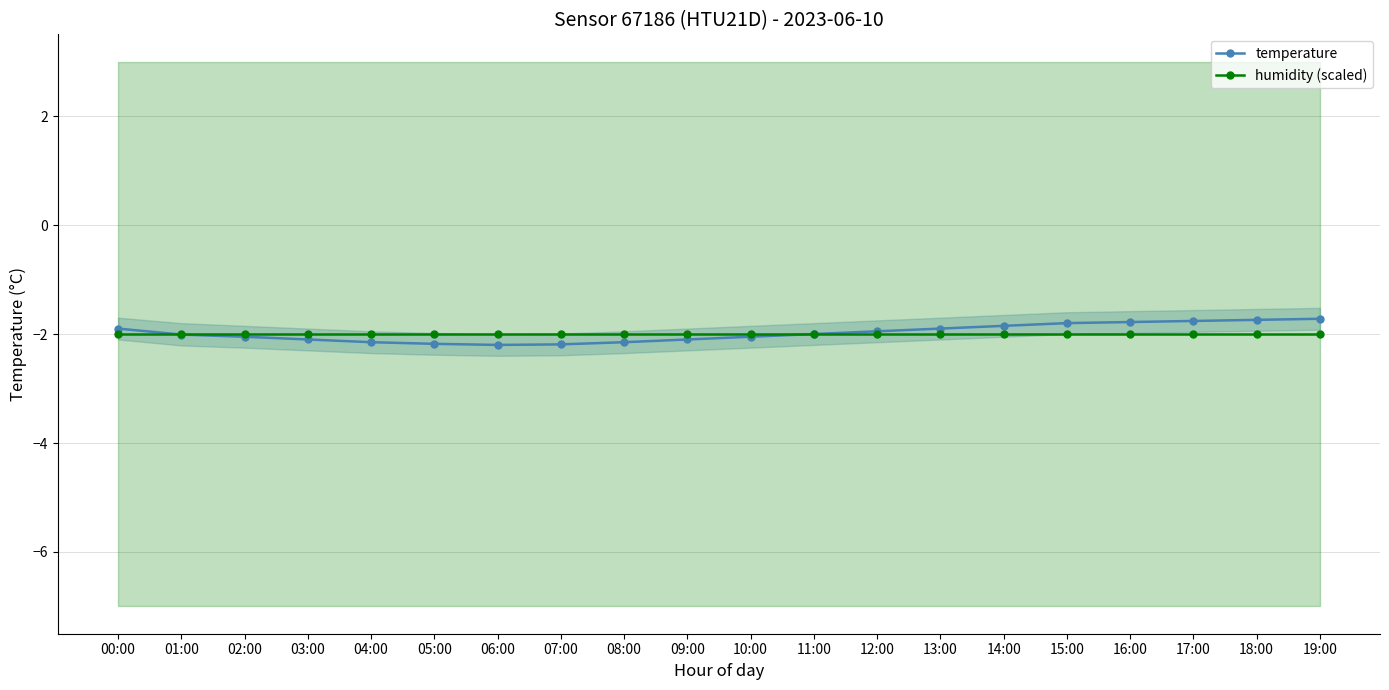

Reading left to right, transcribe all the data shown in this chart.

temperature: -1.9	-2.0	-2.0	-2.1	-2.1	-2.2	-2.2	-2.2	-2.1	-2.1	-2.0	-2.0	-1.9	-1.9	-1.9	-1.8	-1.8	-1.8	-1.7	-1.7
humidity (scaled): -2.0	-2.0	-2.0	-2.0	-2.0	-2.0	-2.0	-2.0	-2.0	-2.0	-2.0	-2.0	-2.0	-2.0	-2.0	-2.0	-2.0	-2.0	-2.0	-2.0